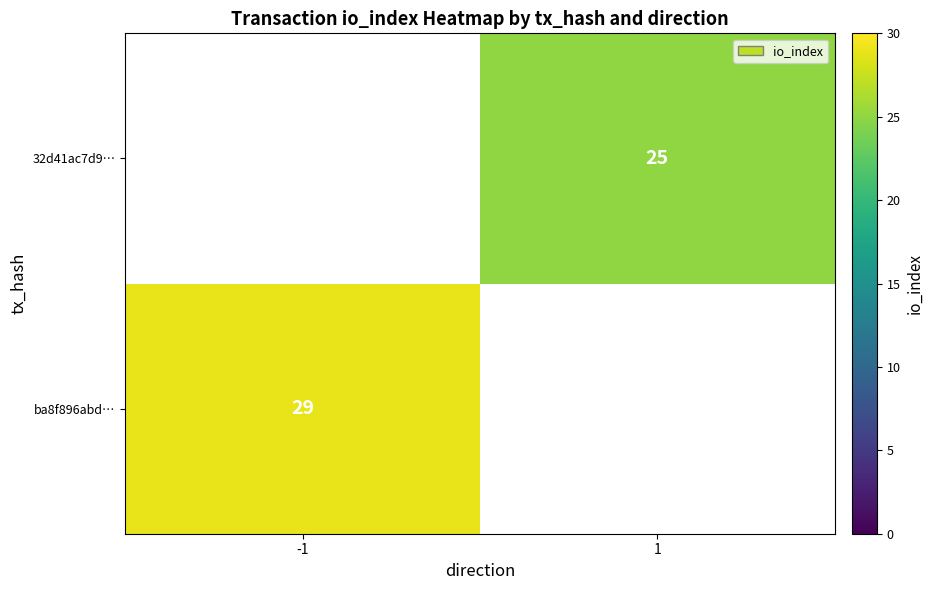

Is it true that ba8f896abd… equals 40 at -1?

False